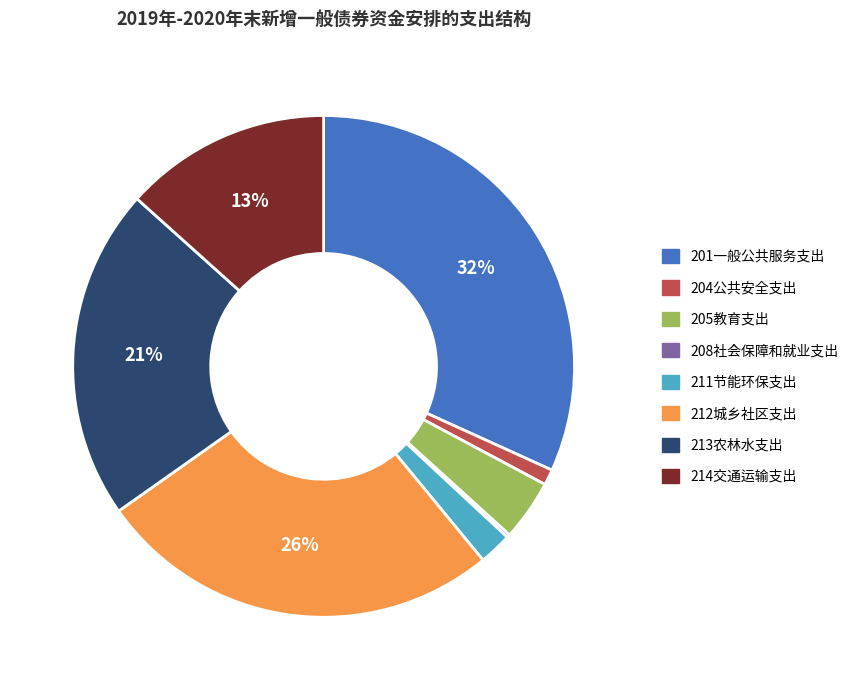

To the nearest percent, what portion does 205教育支出 represent?

4%